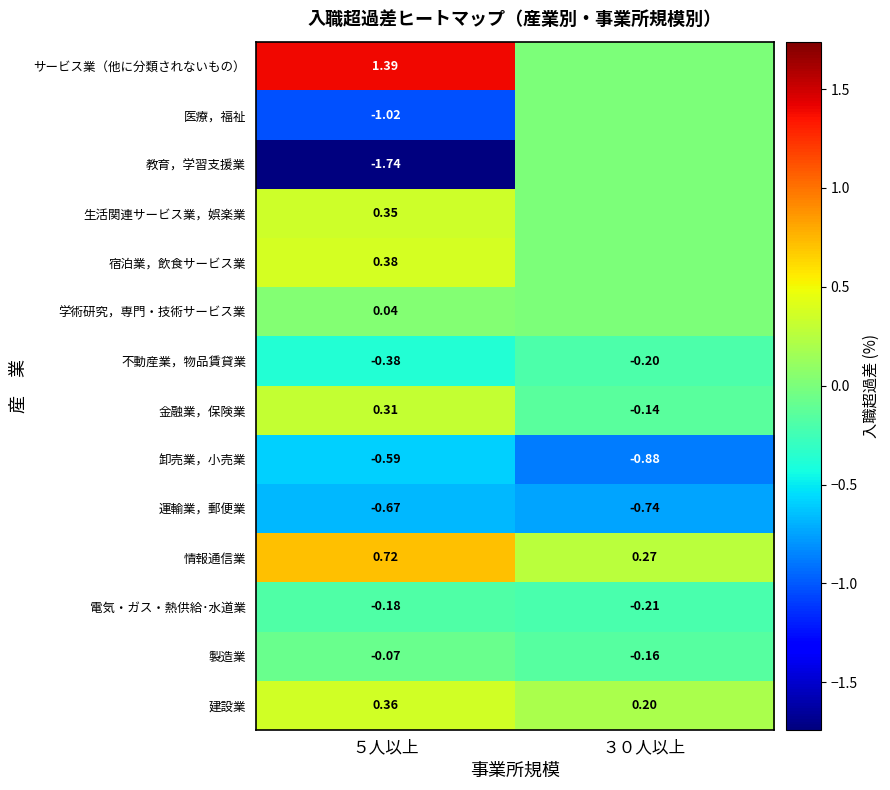

At ５人以上, list the series in order from smallest to largest.

教育，学習支援業, 医療，福祉, 運輸業，郵便業, 卸売業，小売業, 不動産業，物品賃貸業, 電気・ガス・熱供給･水道業, 製造業, 学術研究，専門・技術サービス業, 金融業，保険業, 生活関連サービス業，娯楽業, 建設業, 宿泊業，飲食サービス業, 情報通信業, サービス業（他に分類されないもの）